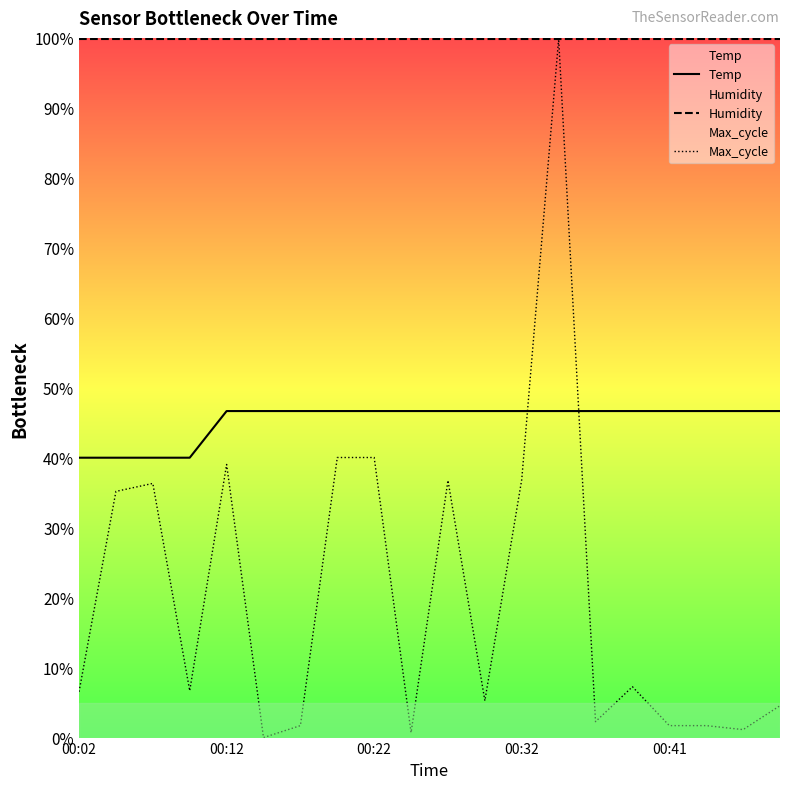

Reading left to right, transcribe all the data shown in this chart.

Temp: 40.0	40.0	40.0	40.0	46.7	46.7	46.7	46.7	46.7	46.7	46.7	46.7	46.7	46.7	46.7	46.7	46.7	46.7	46.7	46.7
Humidity: 99.9	99.9	99.9	99.9	99.9	99.9	99.9	99.9	99.9	99.9	99.9	99.9	99.9	99.9	99.9	99.9	99.9	99.9	99.9	99.9
Max_cycle: 6.6	35.2	36.3	6.7	39.0	0.0	1.7	40.0	40.0	0.7	36.8	5.3	36.9	99.9	2.3	7.3	1.7	1.7	1.1	4.6